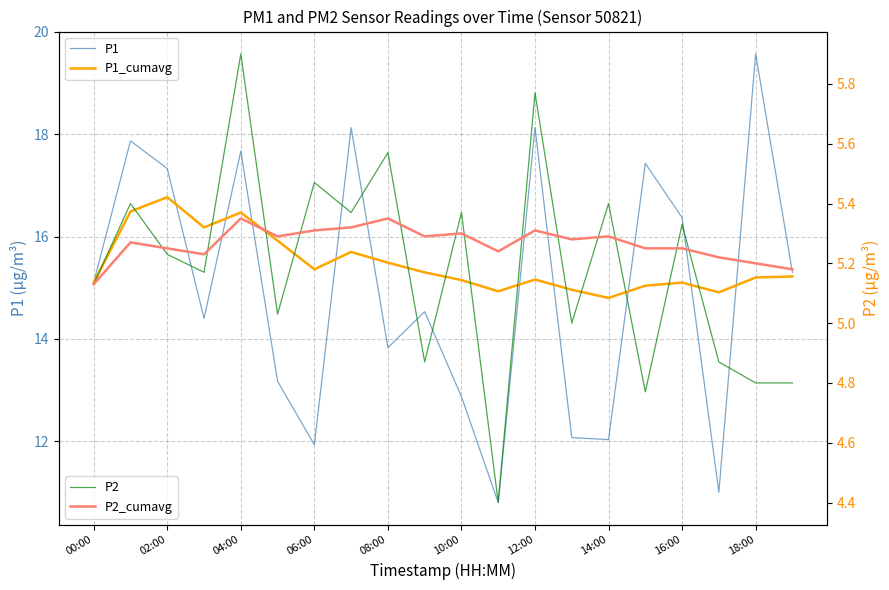

Is it true that P1 equals 16.4 at 16:00?

True